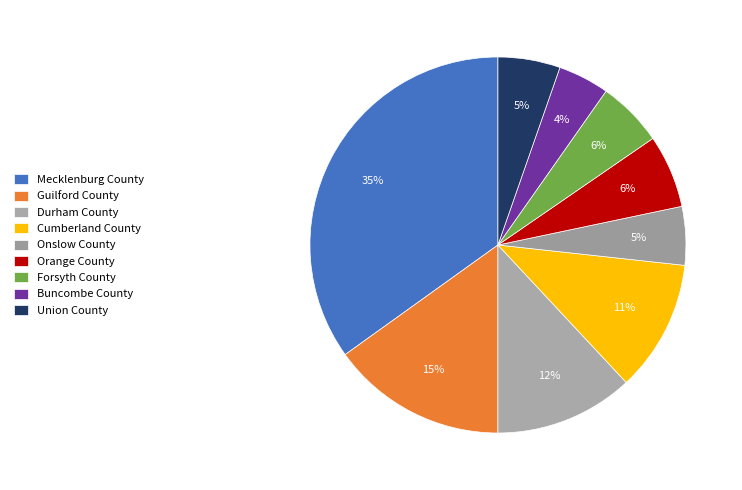

Count the number of slices in the pie.

9